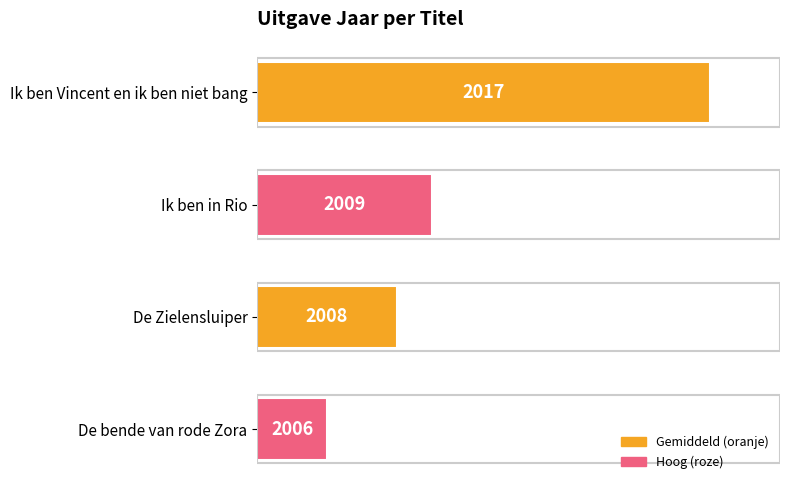

Reading top to bottom, transcribe all the data shown in this chart.

Ik ben Vincent en ik ben niet bang=2017	Ik ben in Rio=2009	De Zielensluiper=2008	De bende van rode Zora=2006